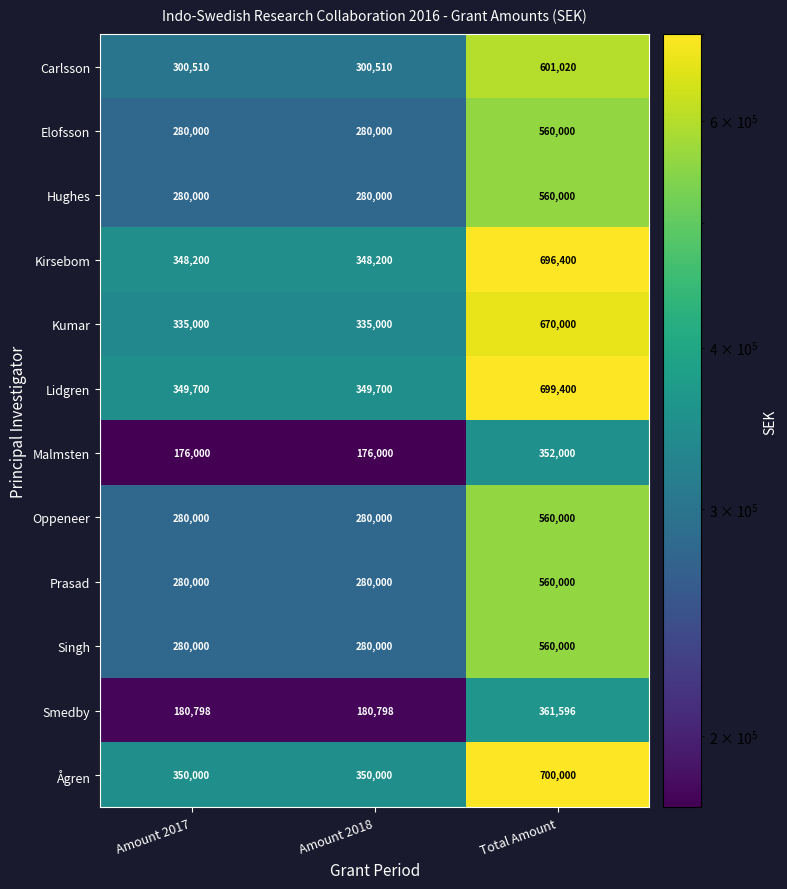

The value of Kumar at Total Amount is 670000. True or false?

True